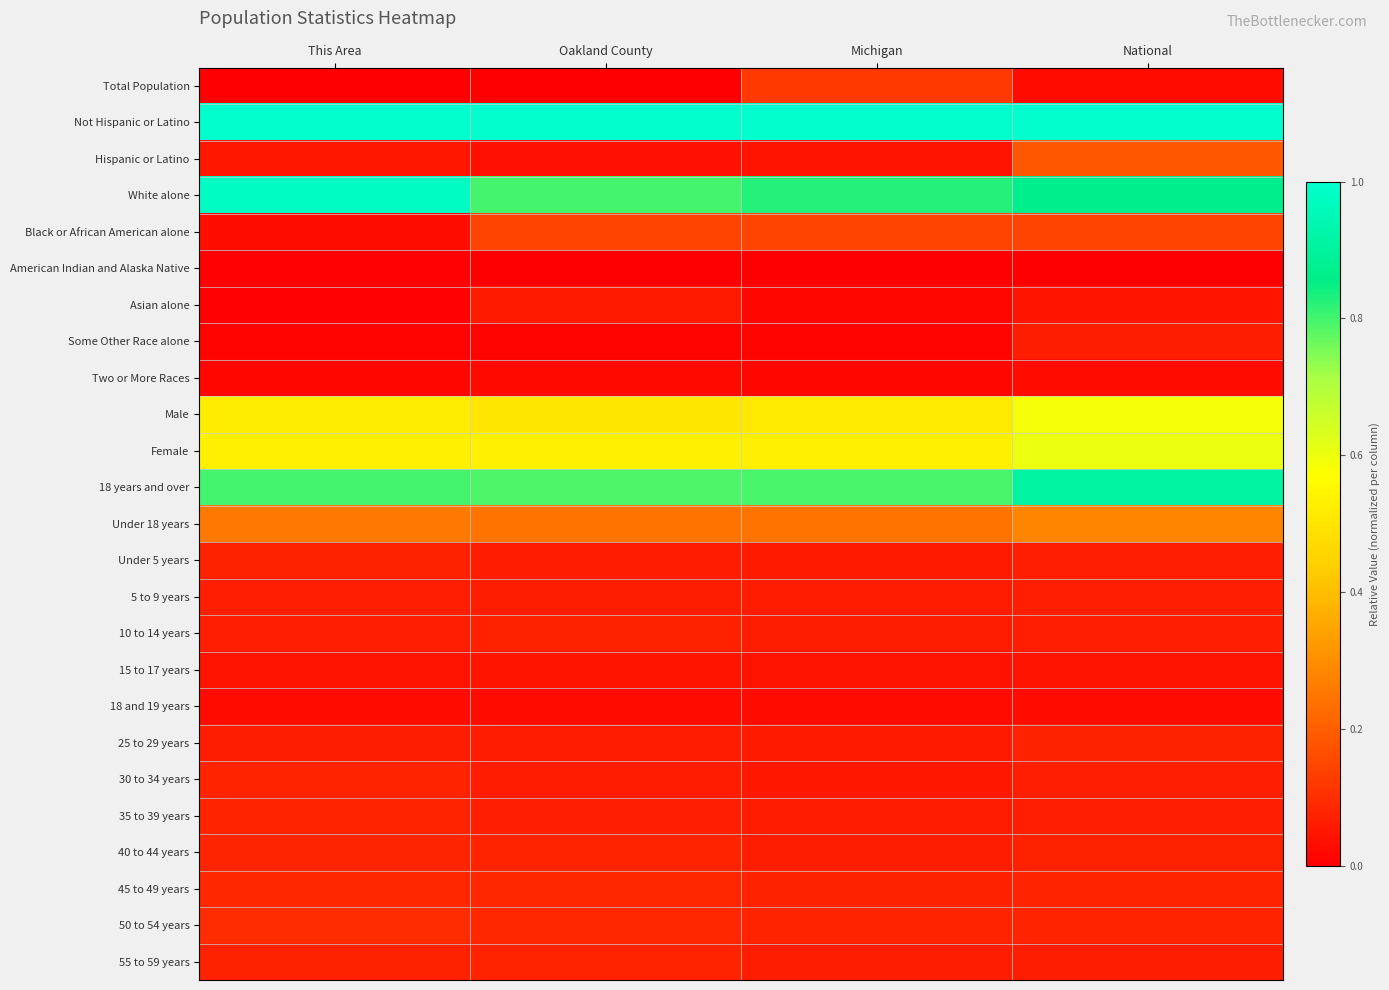

At how many categories does at least one series exceed 0?

4